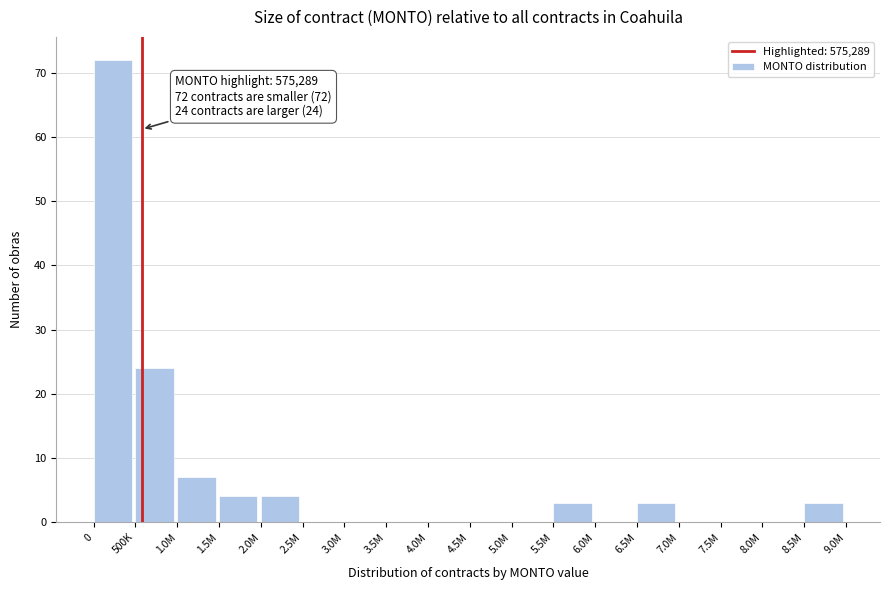

Reading left to right, extract all data points from this chart.

0=72	500K=24	1.0M=7	1.5M=4	2.0M=4	2.5M=0	3.0M=0	3.5M=0	4.0M=0	4.5M=0	5.0M=0	5.5M=3	6.0M=0	6.5M=3	7.0M=0	7.5M=0	8.0M=0	8.5M=3